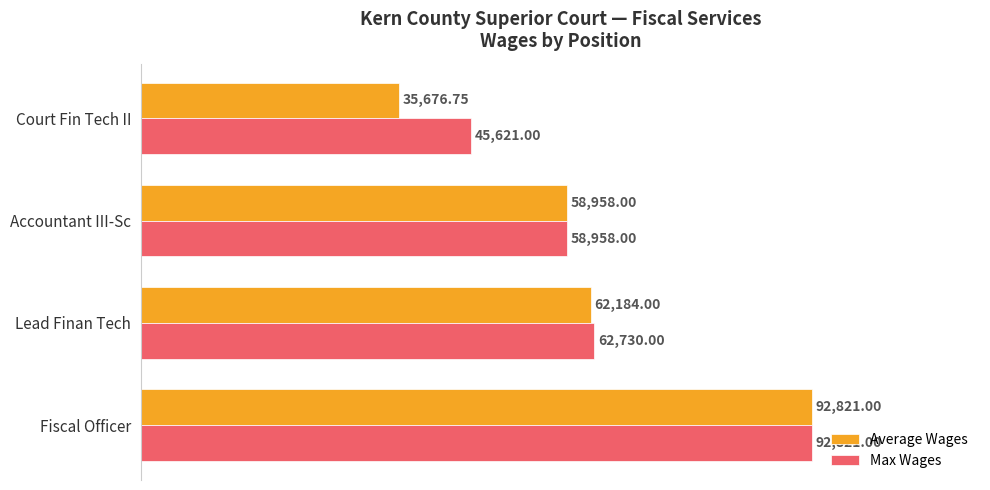

At which category is the sum across all series the highest?

Fiscal Officer